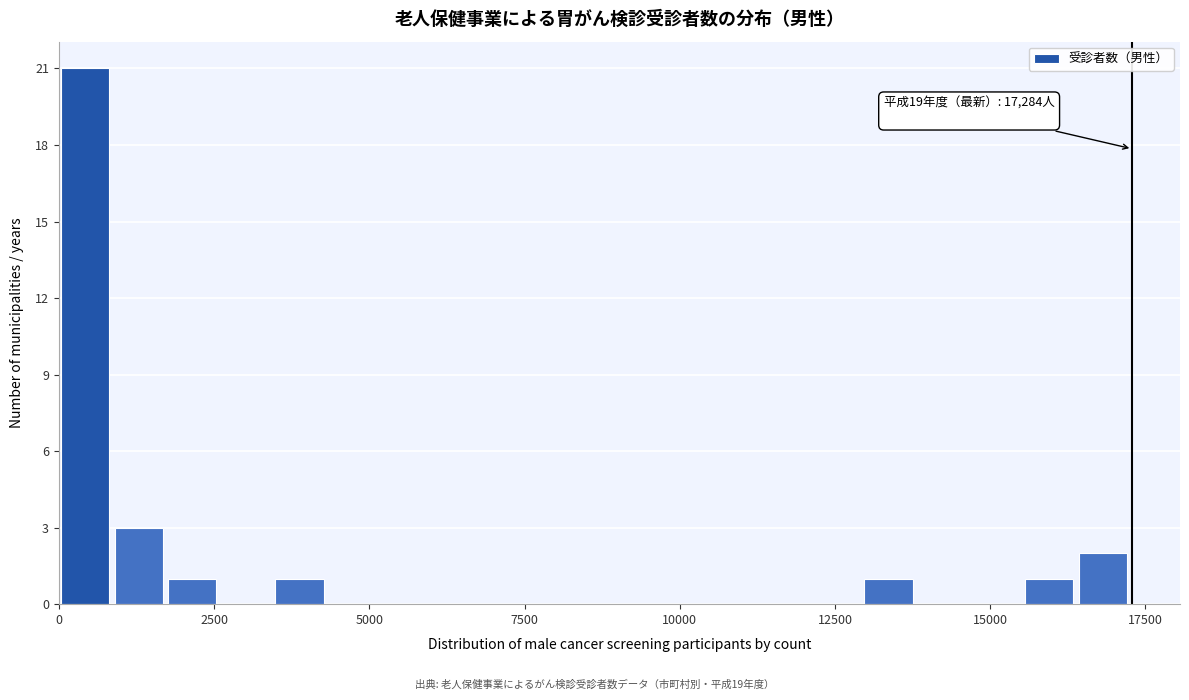

Around what value on the x-axis is the tallest bar? Give the approximate position of its centre, as read against the axis.

500